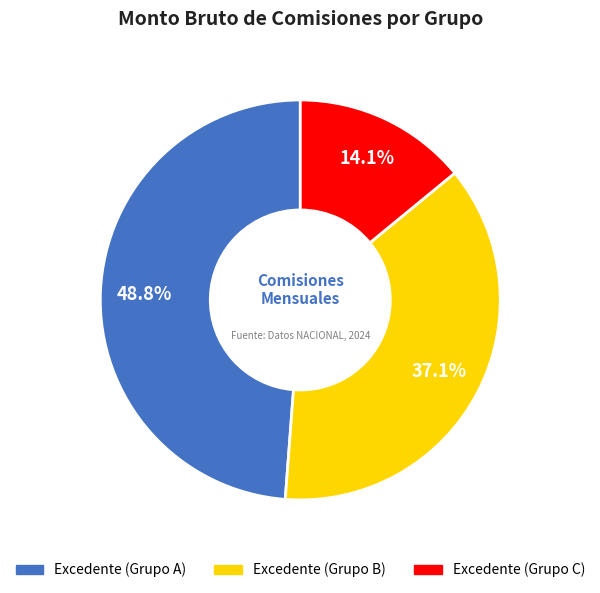

Is there a majority slice in this chart?

No